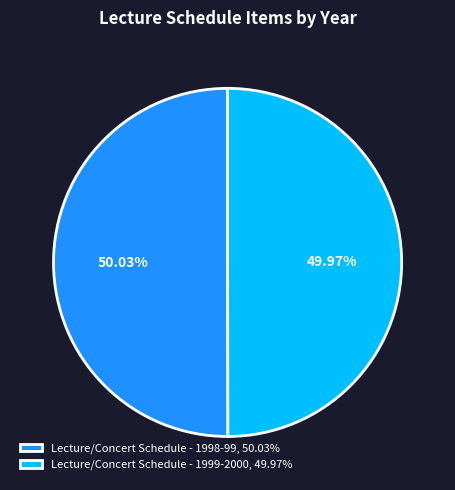

What is the ratio of the value at Lecture/Concert Schedule - 1998-99, 50.03% to the value at Lecture/Concert Schedule - 1999-2000, 49.97%?

1.0